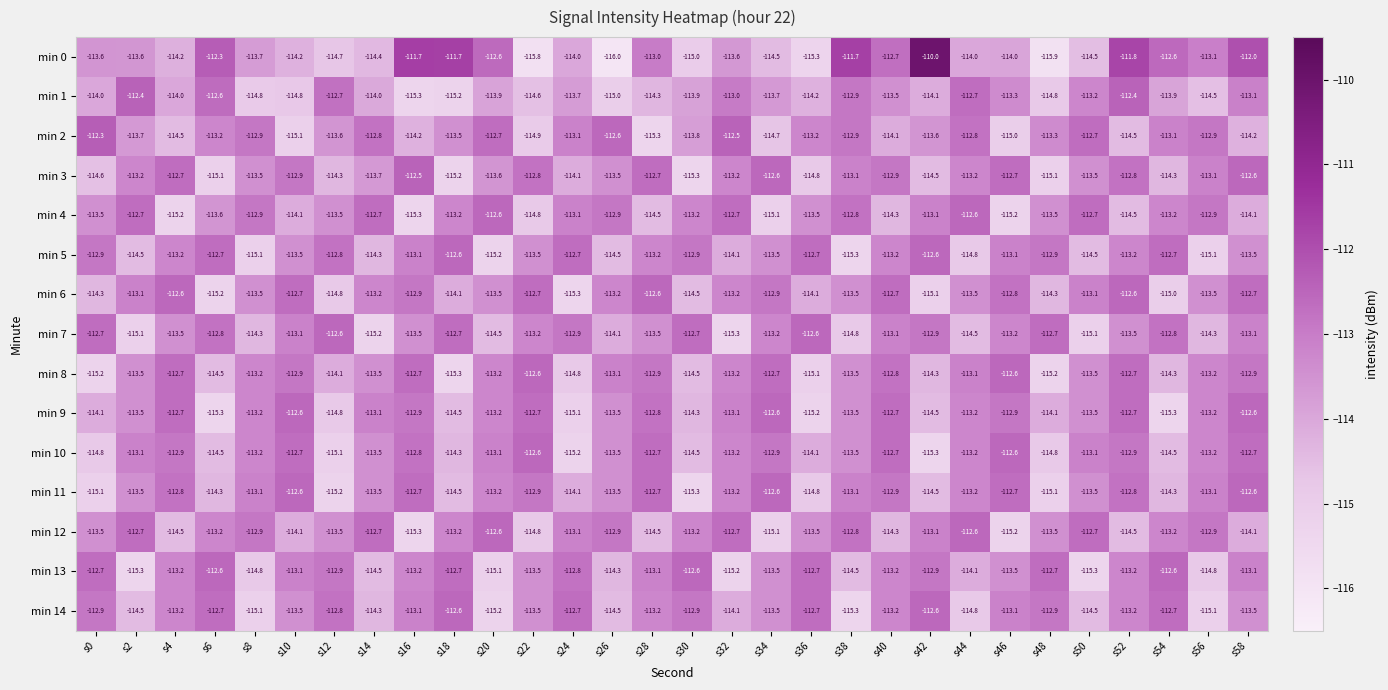

The min 9 series shows -114.8 at s12. True or false?

True